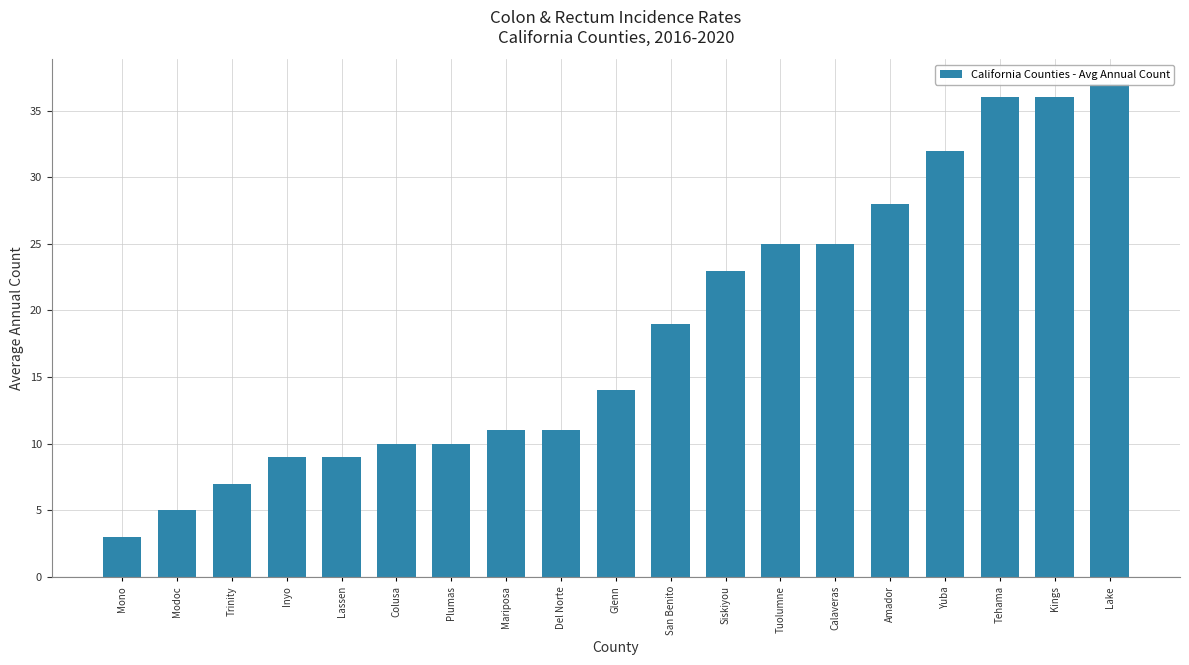

The chart shows a value of 47 at Yuba. True or false?

False